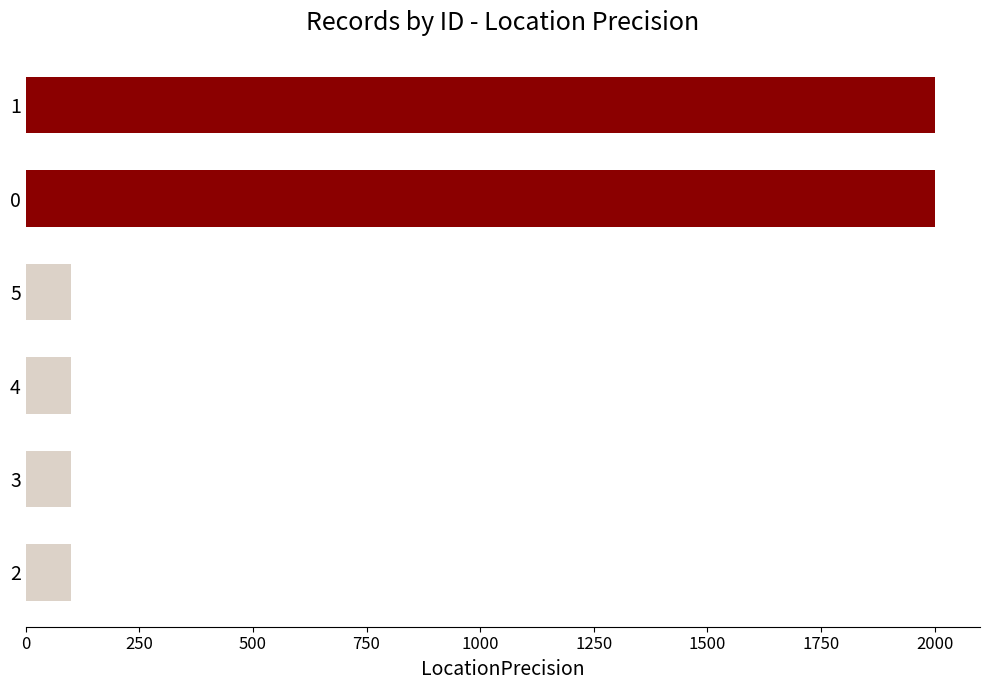

What is the average value?

733